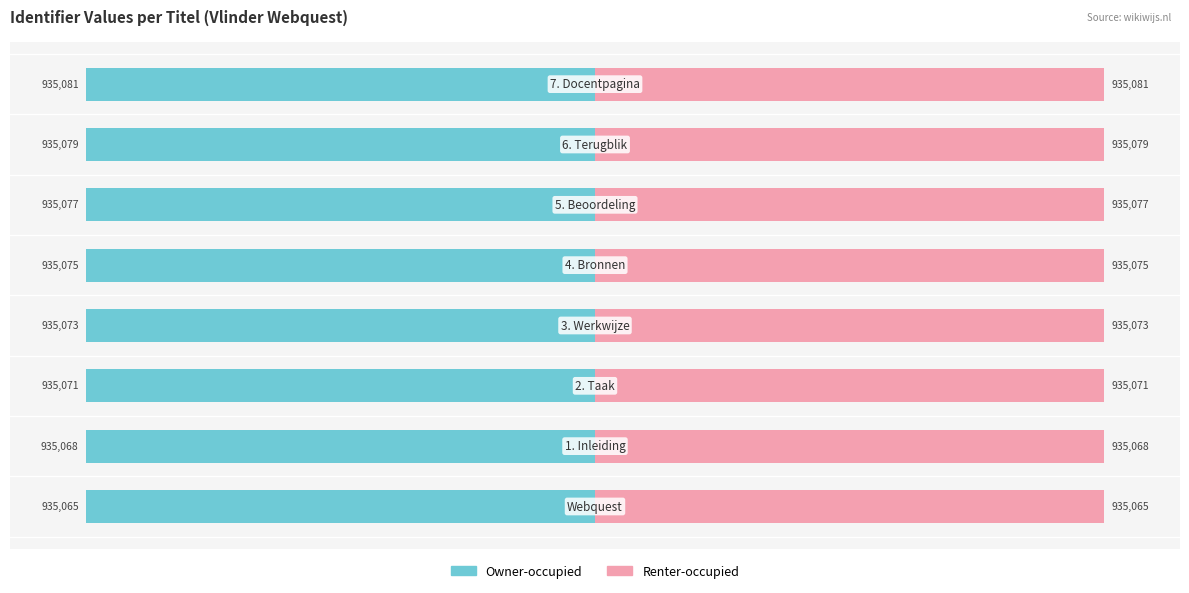

Which series has the largest total across all categories?

Renter-occupied